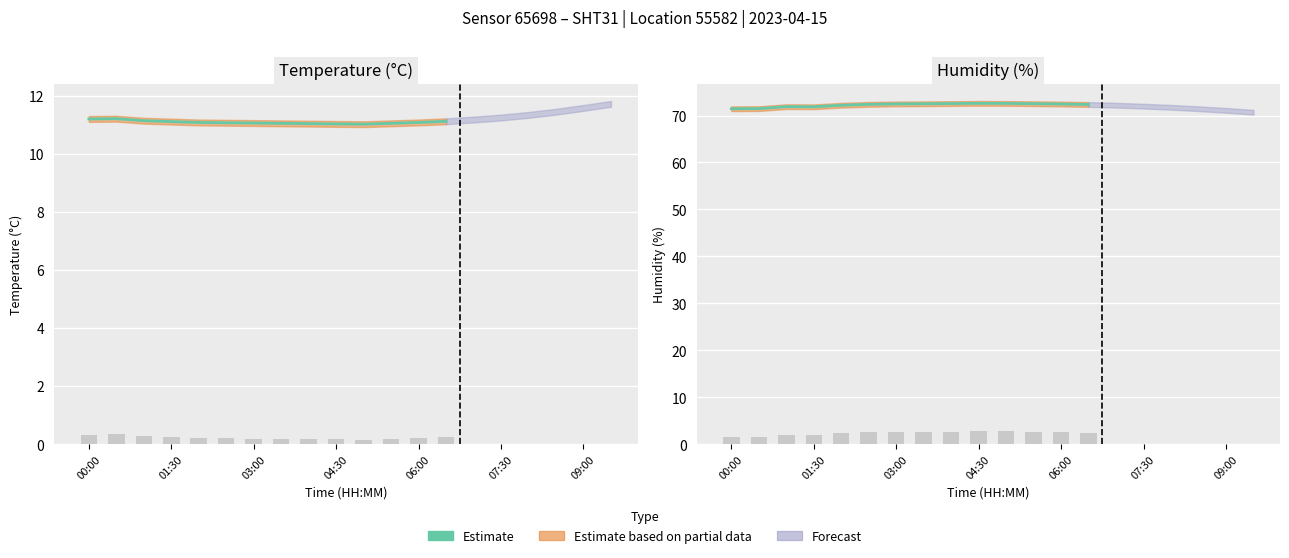

How many values exceed 72?

10